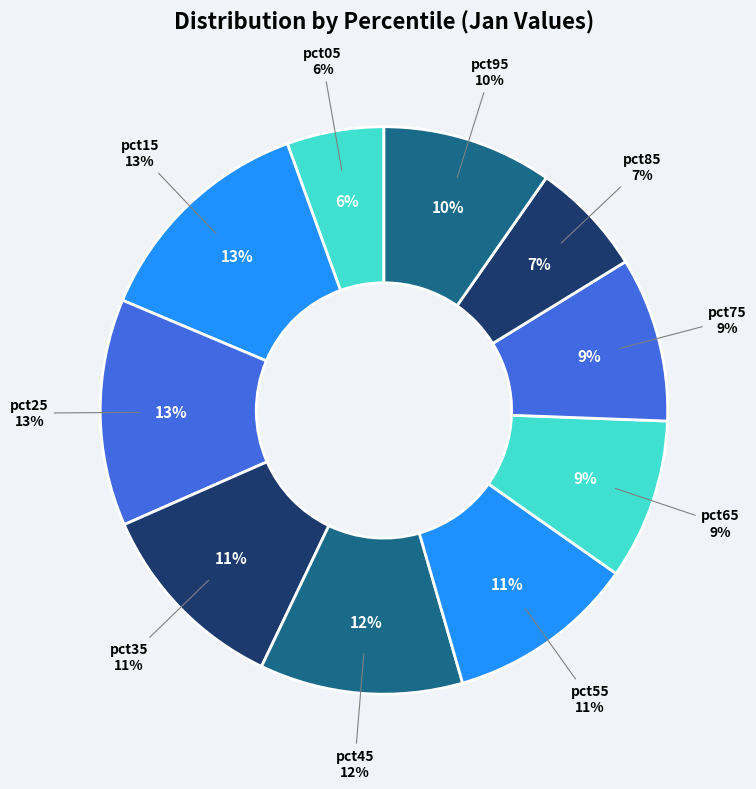

True or false: pct75 accounts for 1% of the total.

False